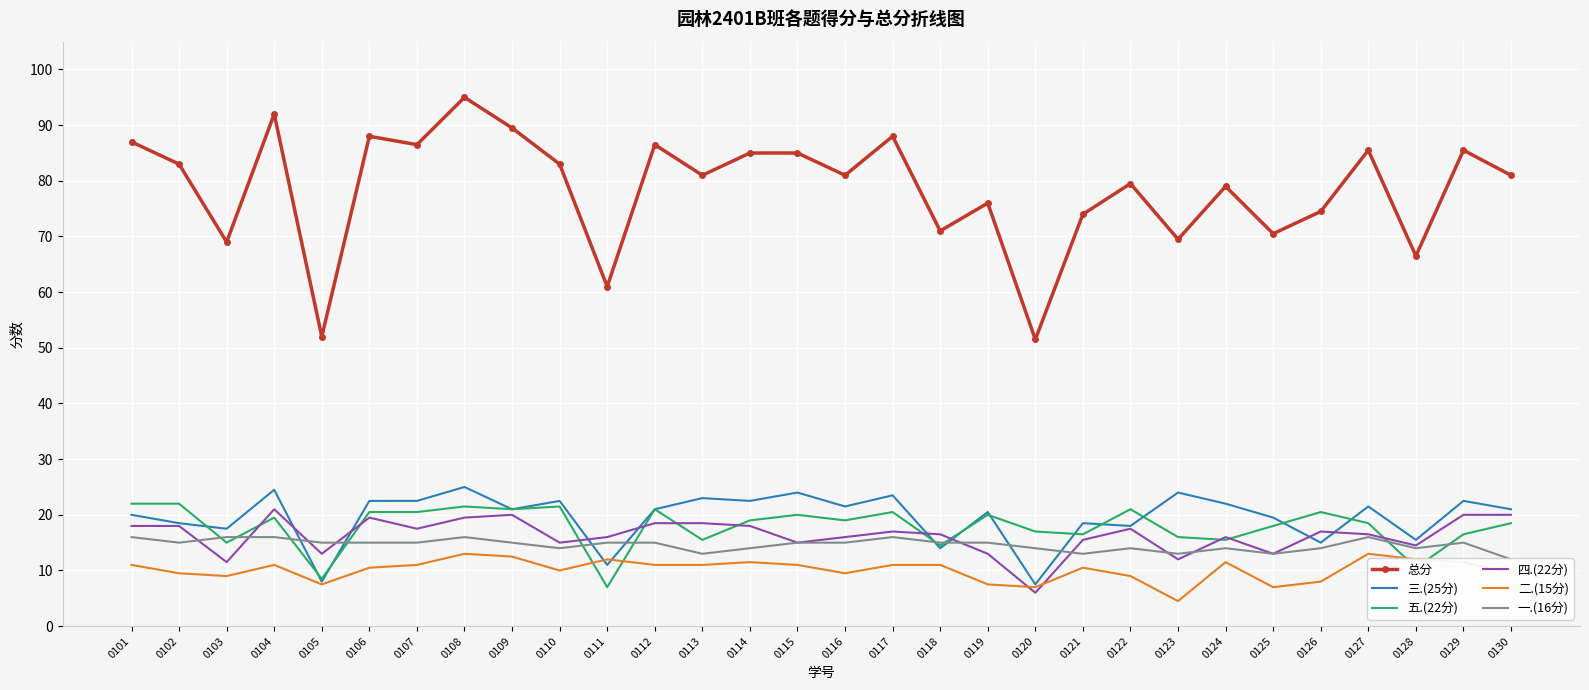

What is the difference between the highest and lowest values at 0123?

65.0